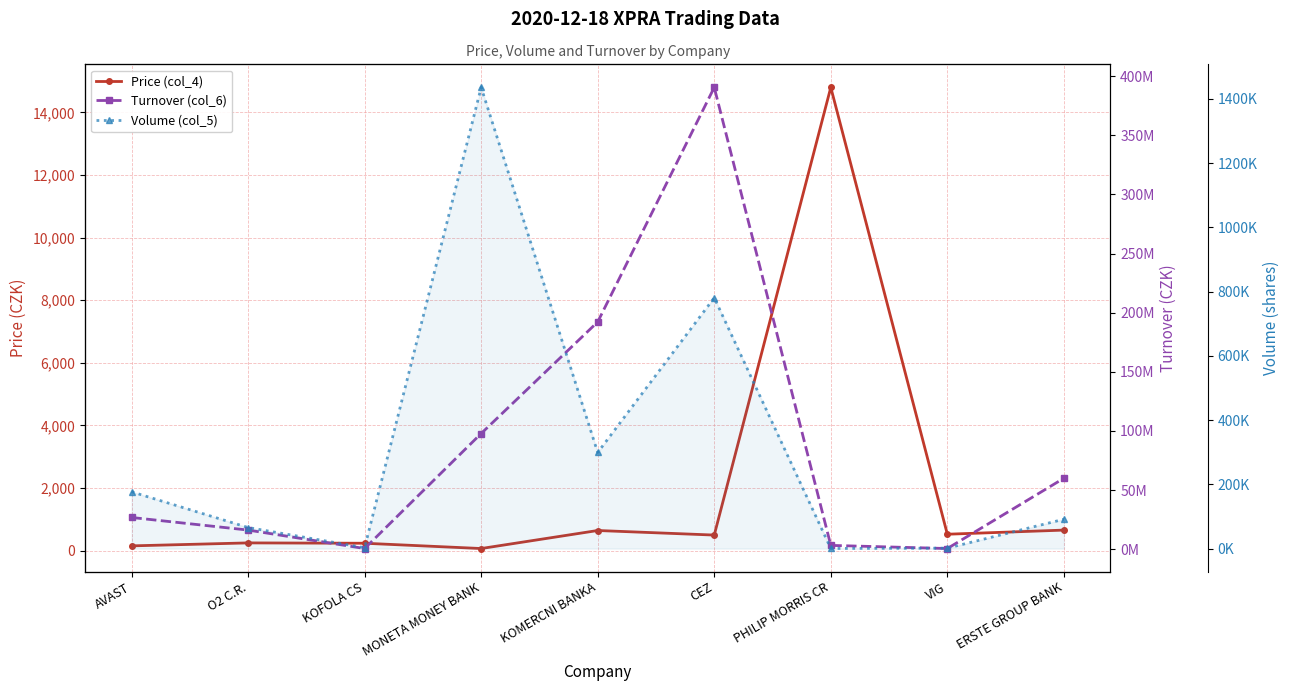

At which label does Turnover (col_6) reach its minimum?

VIG